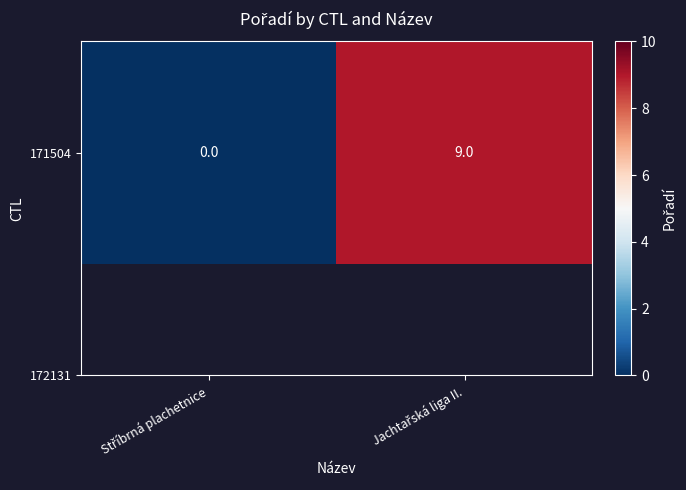

Which label corresponds to the smallest value in the chart?

Stříbrná plachetnice